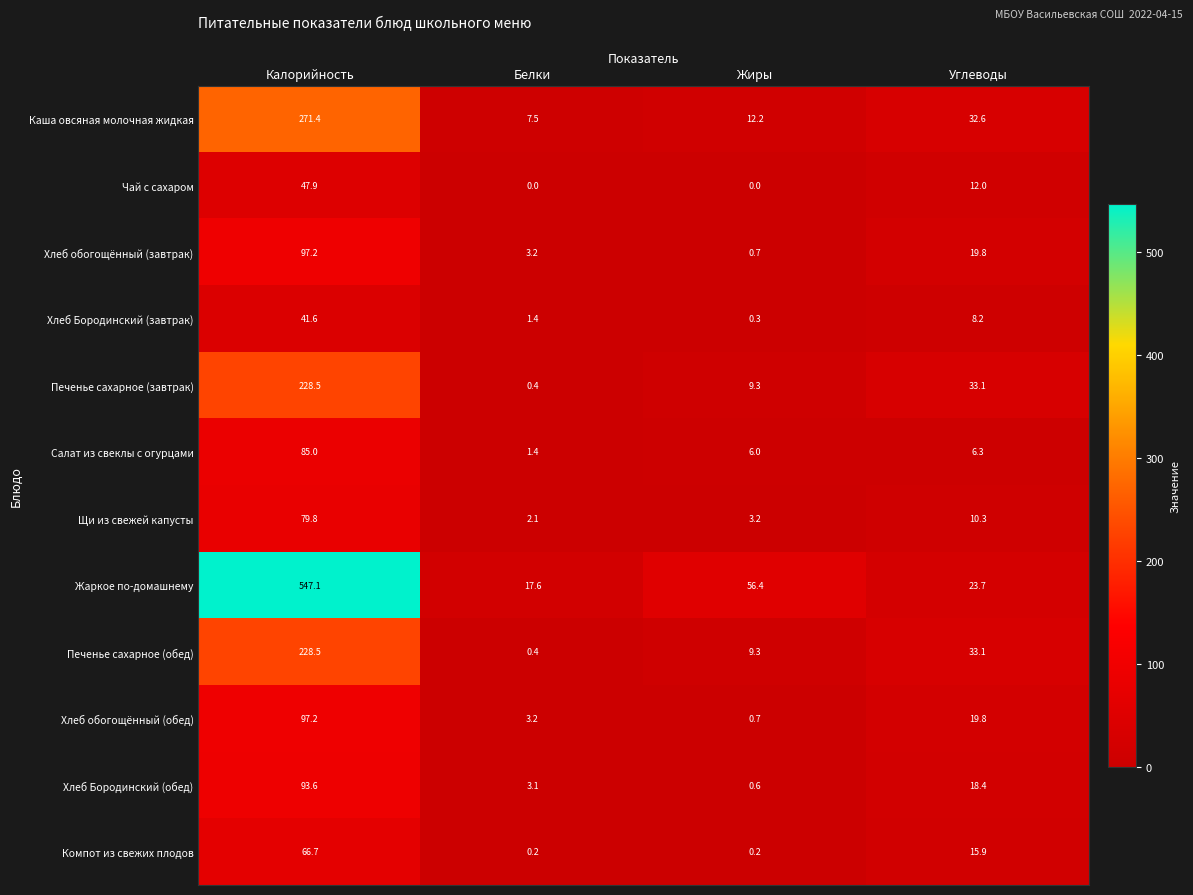

Rank the categories by Хлеб обогощённый (завтрак) value from highest to lowest.

Калорийность, Углеводы, Белки, Жиры